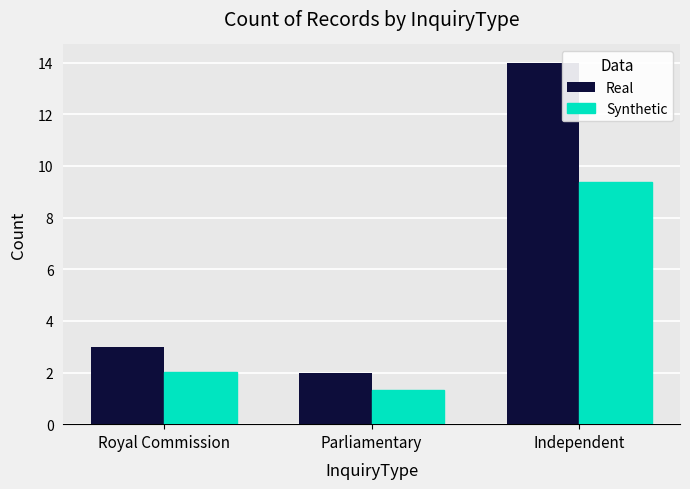

What is the sum of all Real values?

19.0